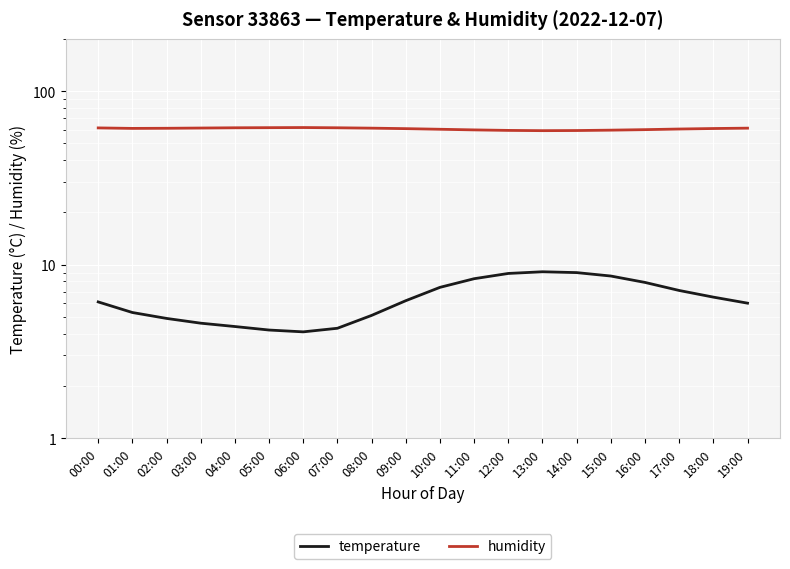

At which label does humidity first exceed 61?

00:00